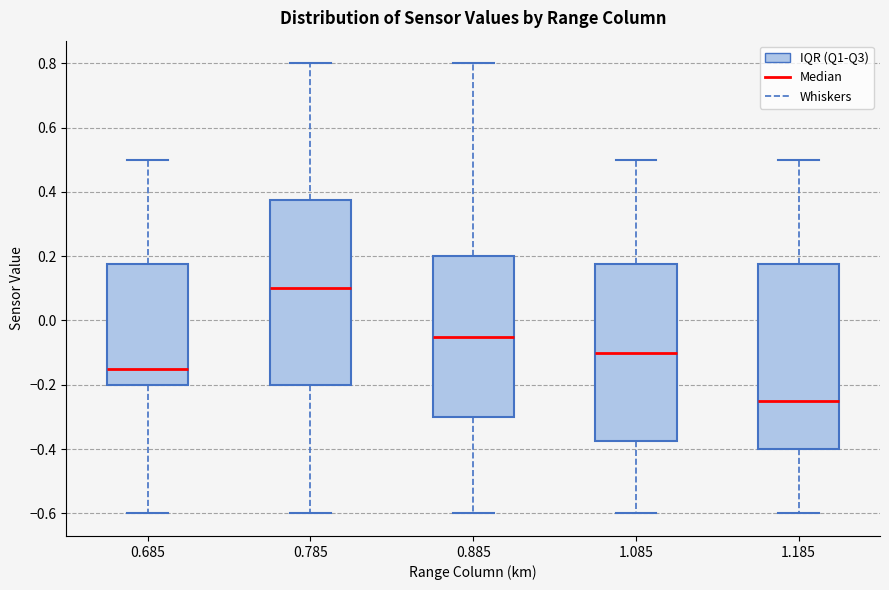

Reading left to right, transcribe this box plot: for each box, give where its median line is, the range the box spans, and where its two whiskers end, as read against the y-axis. The values are not printed on the chart, so give them approximately, as read against the axis.

0.685: median -0.14, box -0.20 to 0.18, whiskers -0.60 to 0.50
0.785: median 0.10, box -0.20 to 0.38, whiskers -0.60 to 0.80
0.885: median -0.04, box -0.30 to 0.20, whiskers -0.60 to 0.80
1.085: median -0.10, box -0.38 to 0.18, whiskers -0.60 to 0.50
1.185: median -0.24, box -0.40 to 0.18, whiskers -0.60 to 0.50